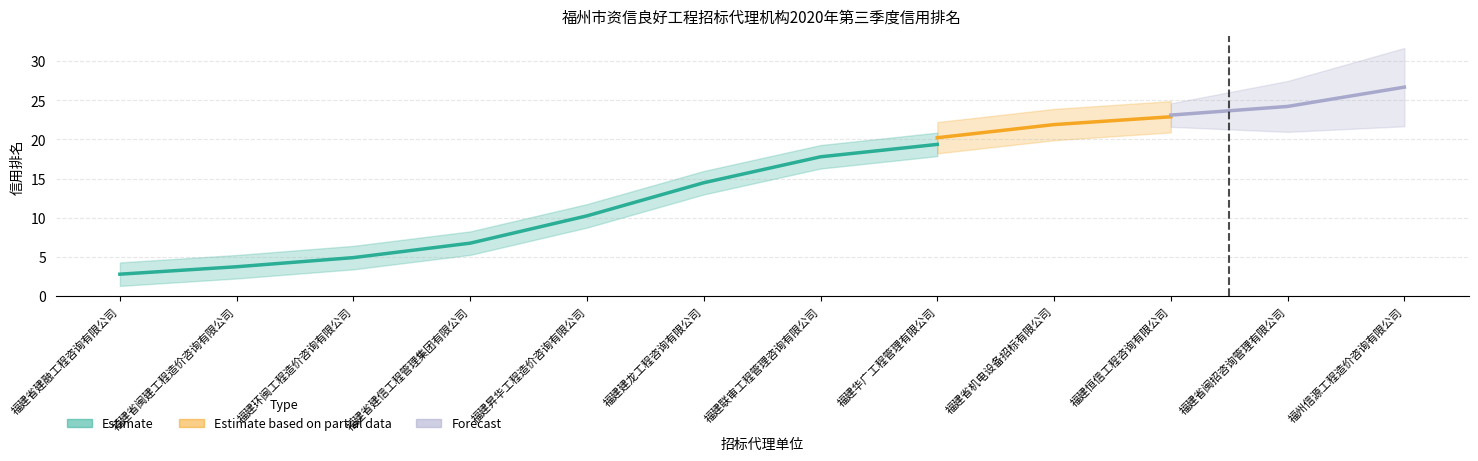

Rank the categories by value from highest to lowest.

福州信源工程造价咨询有限公司, 福建省闽招咨询管理有限公司, 福建恒信工程咨询有限公司, 福建省机电设备招标有限公司, 福建华广工程管理有限公司, 福建联审工程管理咨询有限公司, 福建建龙工程咨询有限公司, 福建昇华工程造价咨询有限公司, 福建环闽工程造价咨询有限公司, 福建省建信工程管理集团有限公司, 福建省闽建工程造价咨询有限公司, 福建省建融工程咨询有限公司